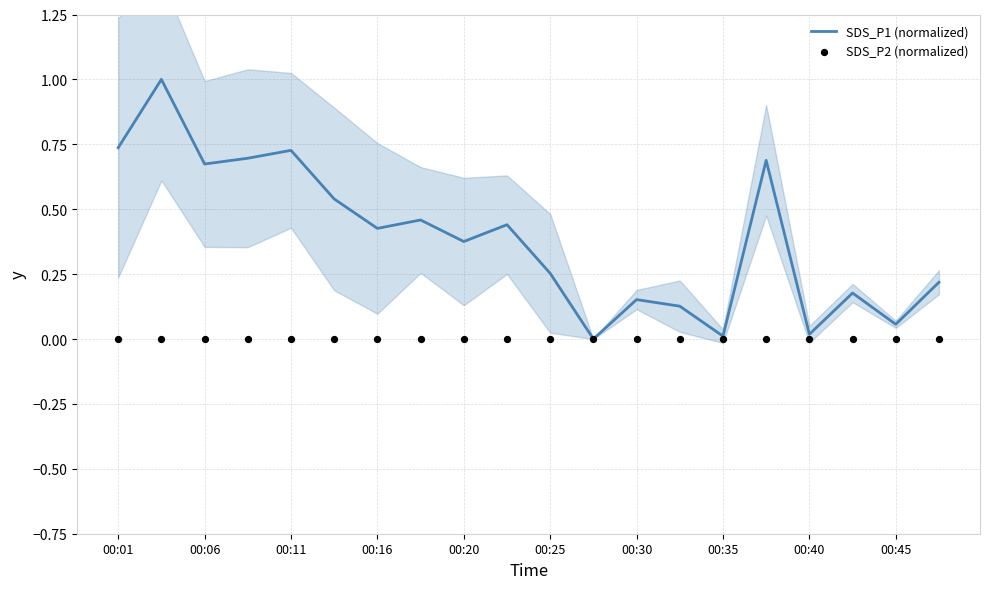

Which series contains the lowest Y value?

SDS_P1 (normalized)